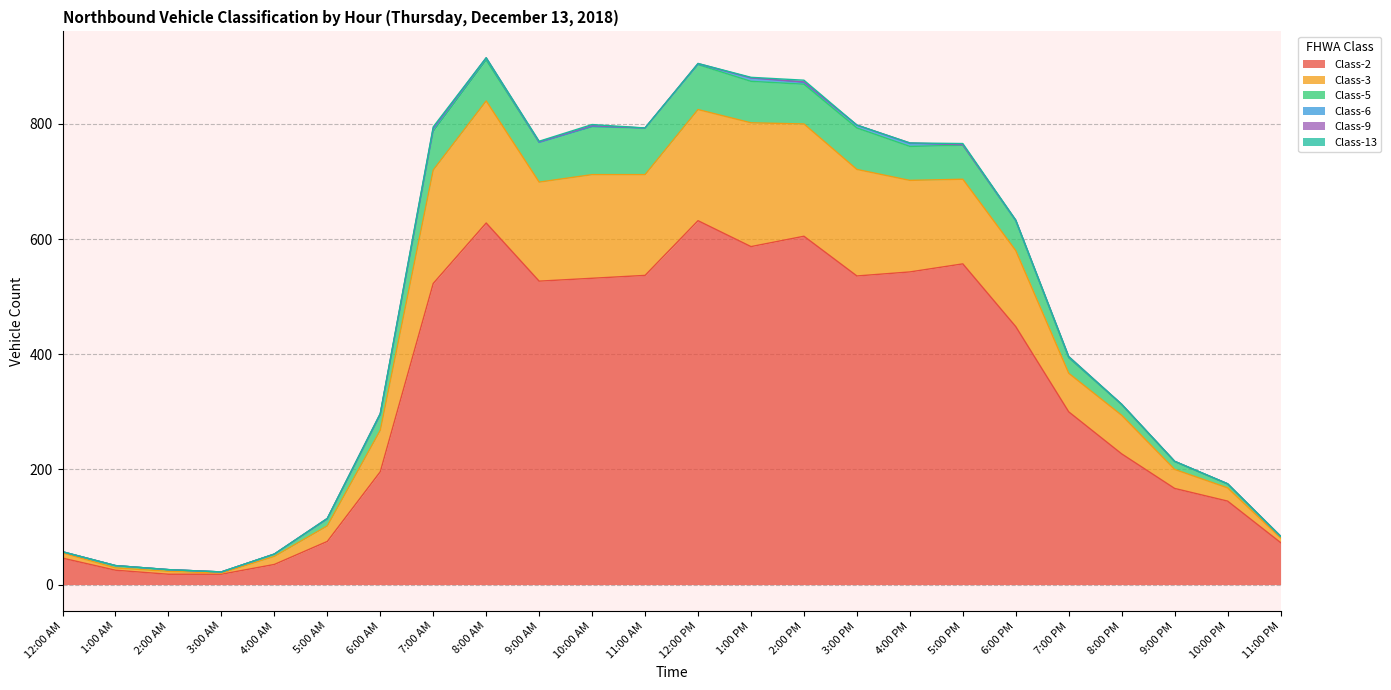

The value of Class-2 at 1:00 PM is 587. True or false?

True